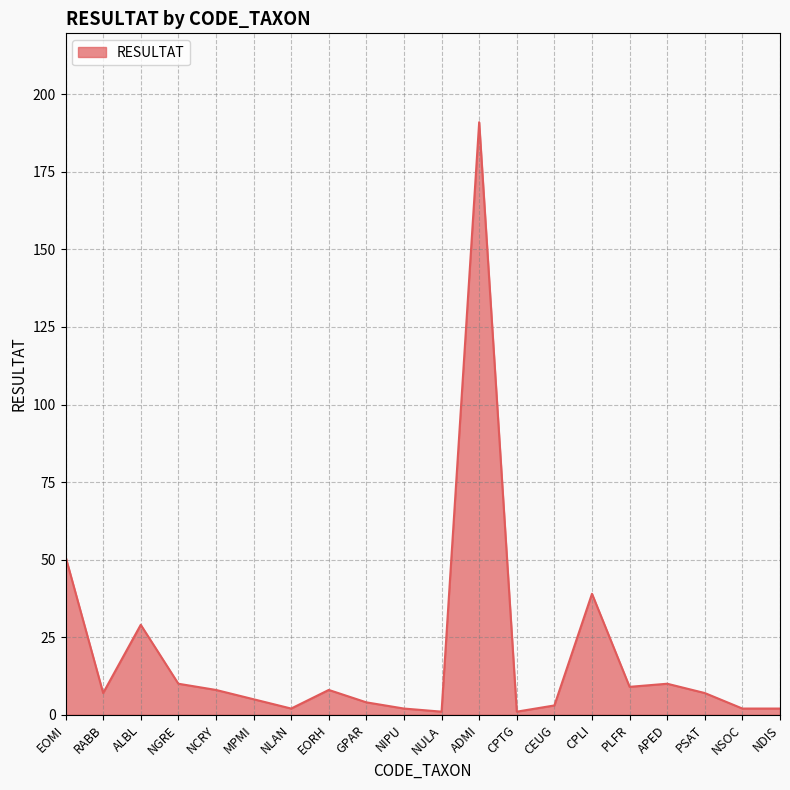

What is the difference between the values at CPLI and ADMI?

152